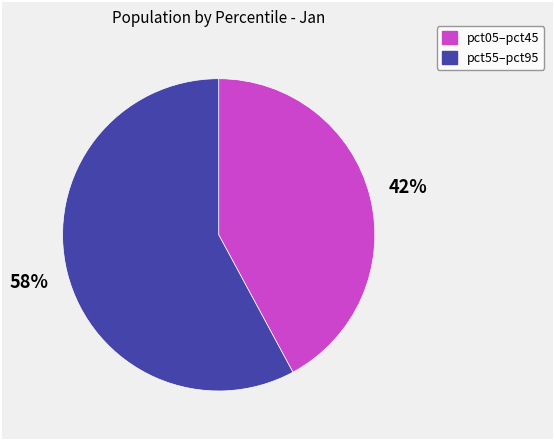

Count the number of slices in the pie.

2